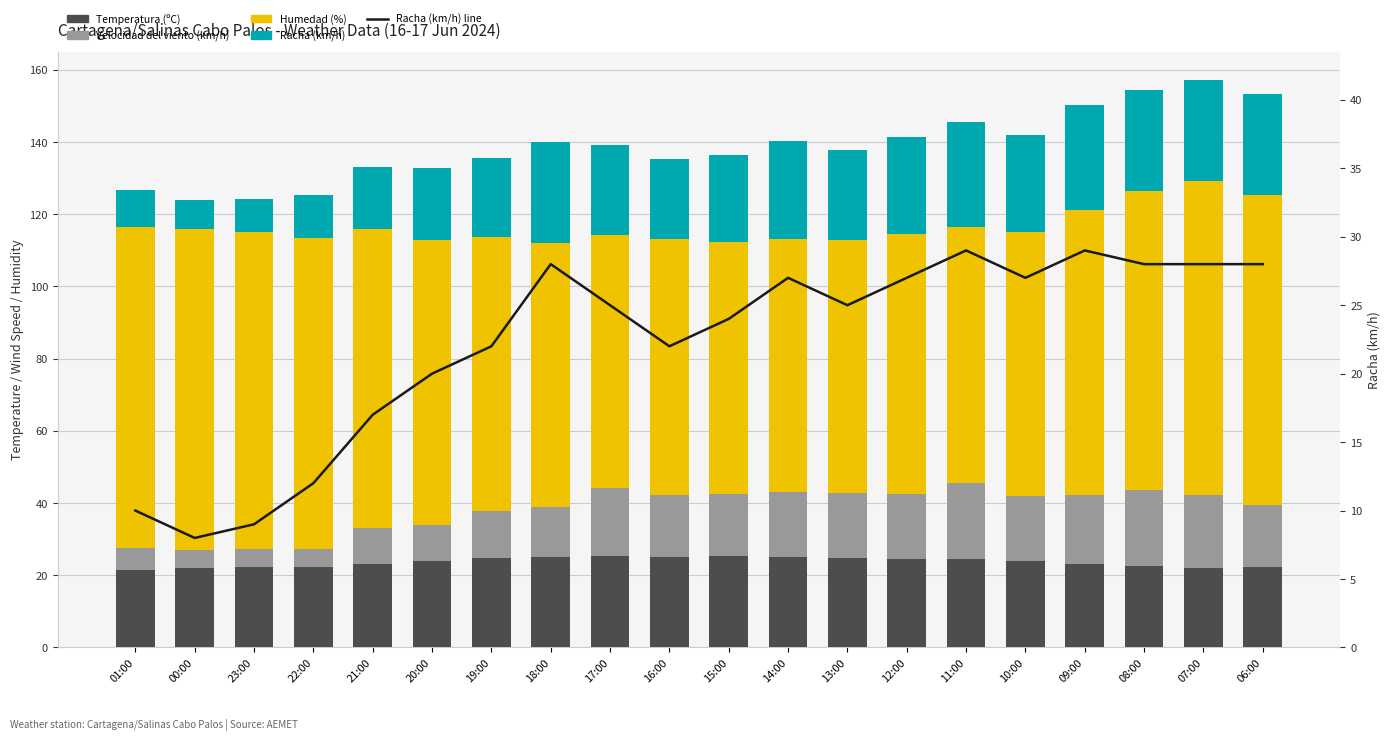

How many data points in Humedad (%) are less than 79?

10